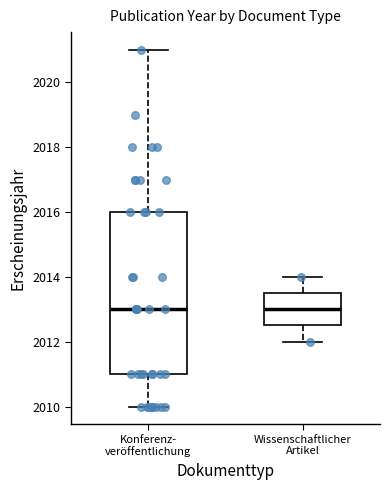

Reading left to right, transcribe this box plot: for each box, give where its median line is, the range the box spans, and where its two whiskers end, as read against the y-axis. The values are not printed on the chart, so give them approximately, as read against the axis.

Konferenz- veröffentlichung: median 2013.0, box 2011.0 to 2016.0, whiskers 2010.0 to 2021.0
Wissenschaftlicher Artikel: median 2013.0, box 2012.6 to 2013.6, whiskers 2012.0 to 2014.0